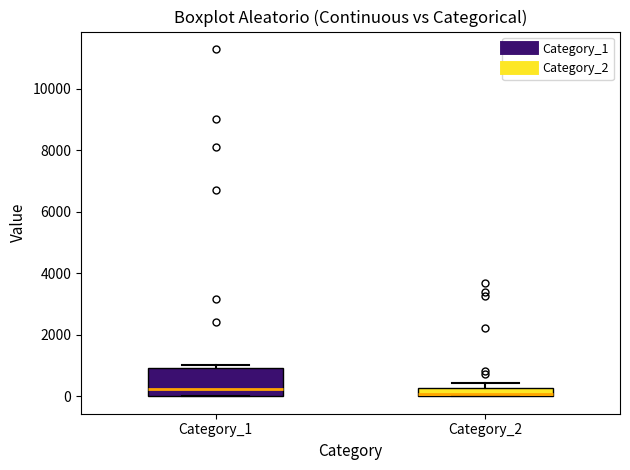

Where is the upper edge of the box for Category_2 on the y-axis? The values are not printed on the chart, so give them approximately, as read against the axis.

200